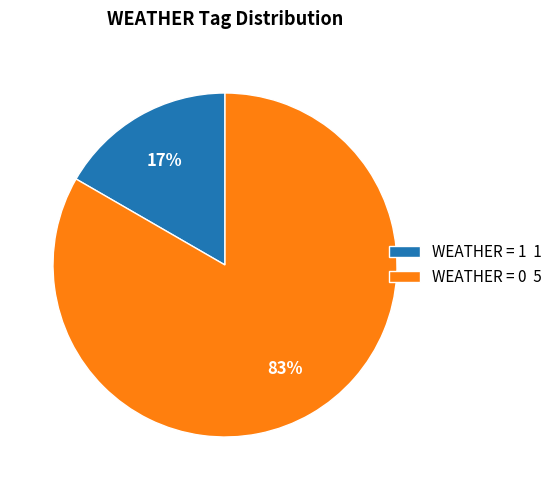

Which slice is the largest?

WEATHER = 0 5